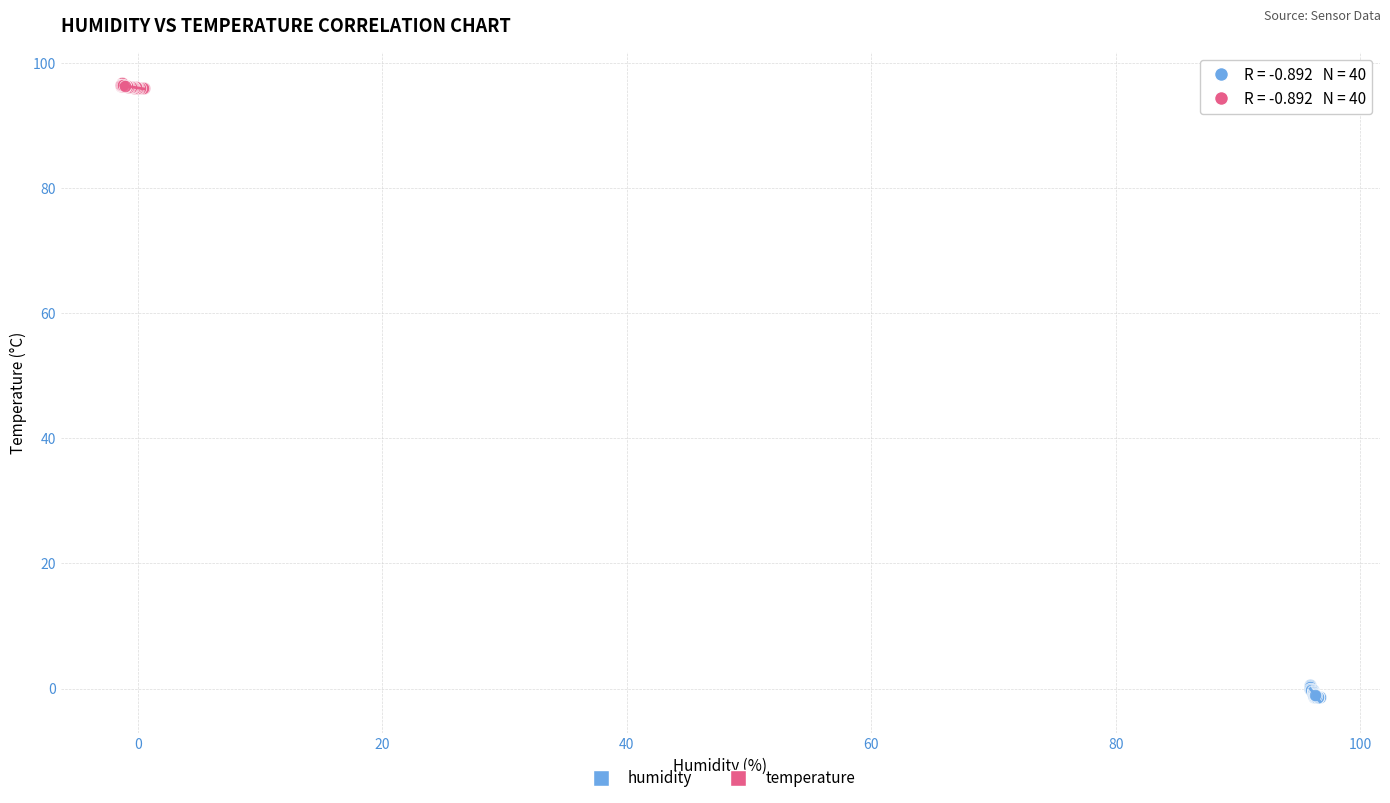

Which series reaches the minimum Y coordinate?

humidity